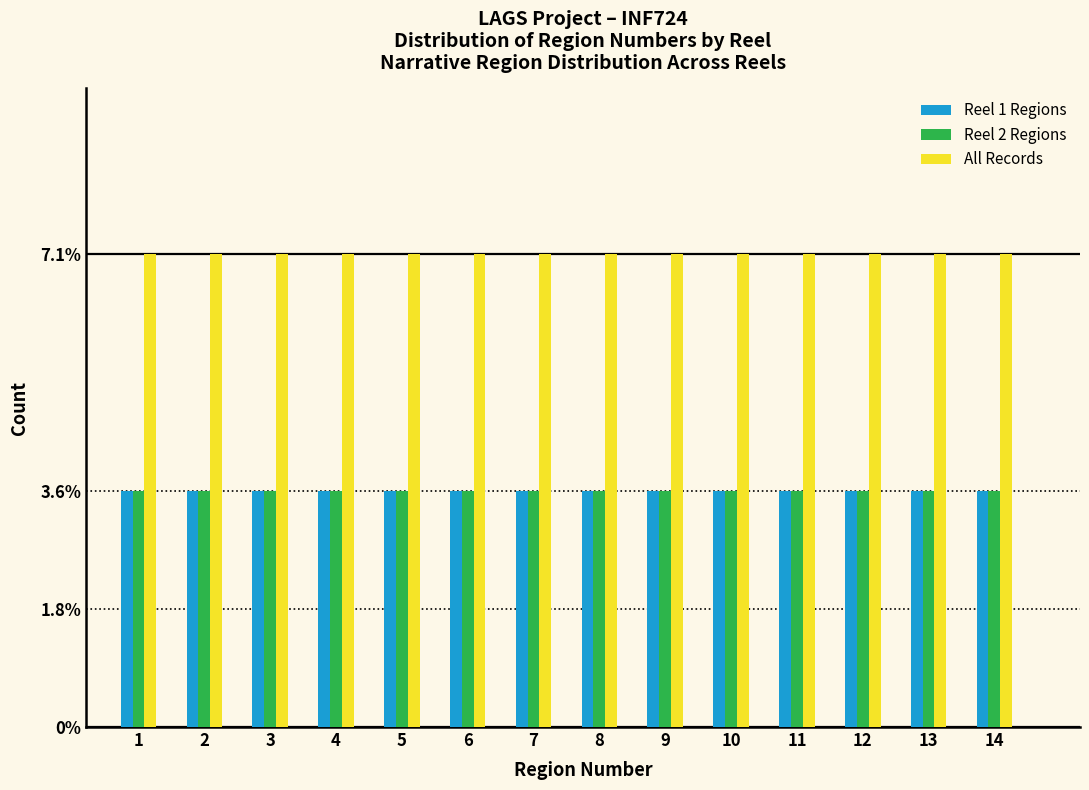

What is the sum of the Reel 2 Regions values at 8 and 13?

7.1